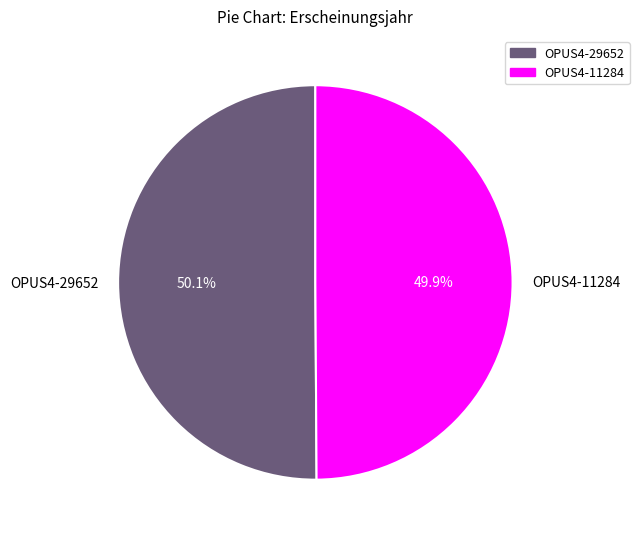

What is the ratio of the value at OPUS4-29652 to the value at OPUS4-11284?

1.0